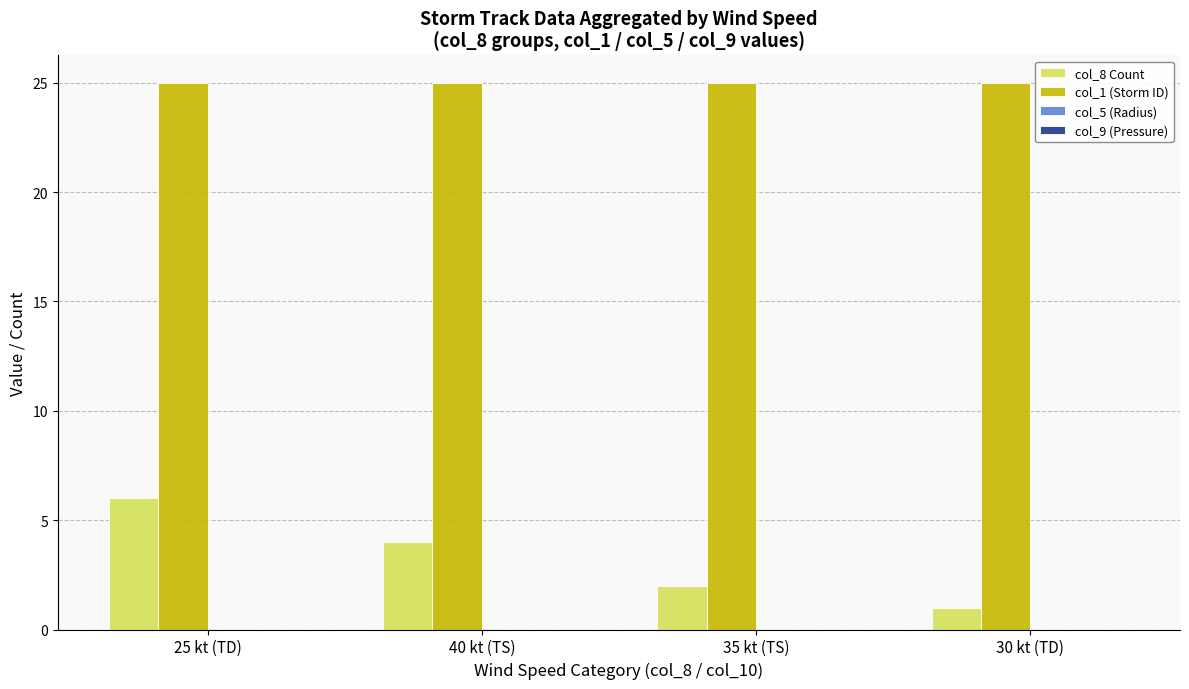

Reading right to left, transcribe all the data shown in this chart.

col_8 Count: 1	2	4	6
col_1 (Storm ID): 25	25	25	25